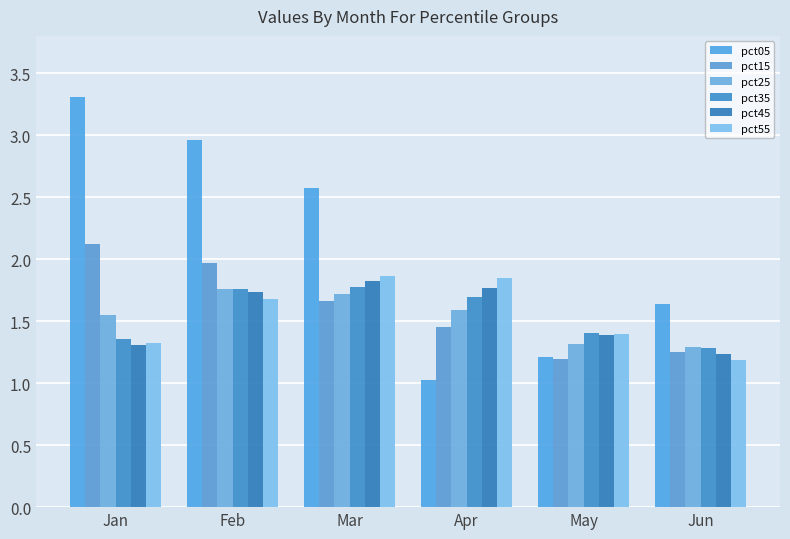

Are the bars horizontal?

No